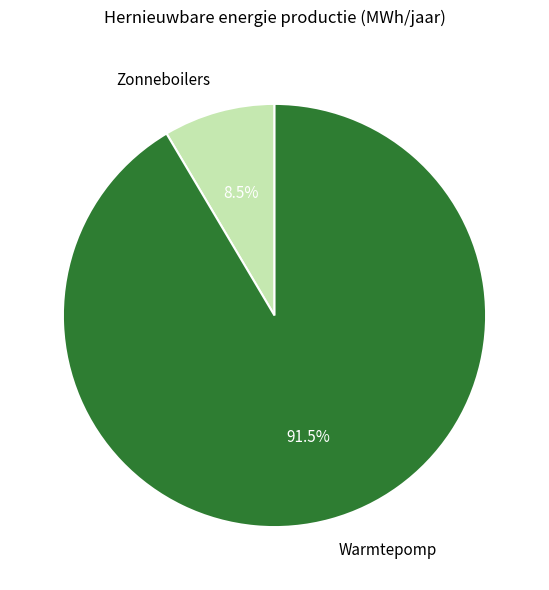

Which has a higher value, Warmtepomp or Zonneboilers?

Warmtepomp